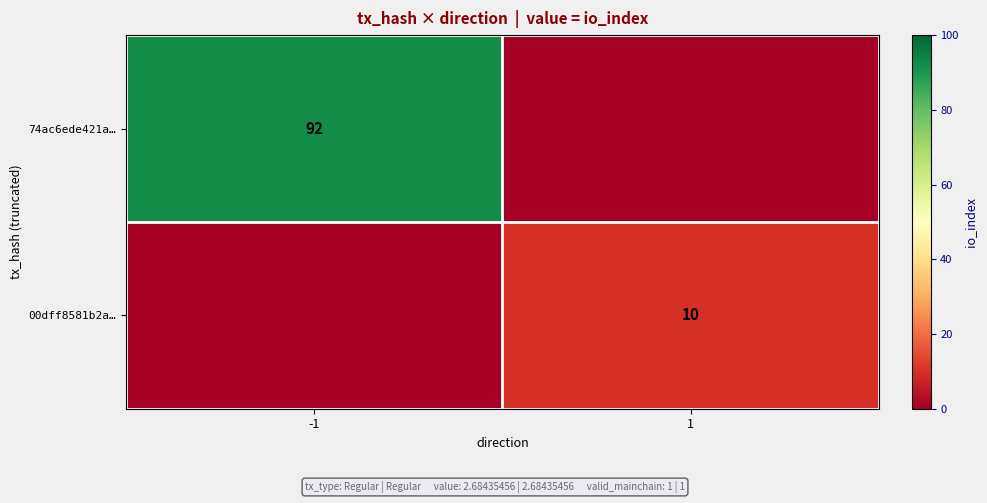

The value of 00dff8581b2a… at 1 is 10. True or false?

True